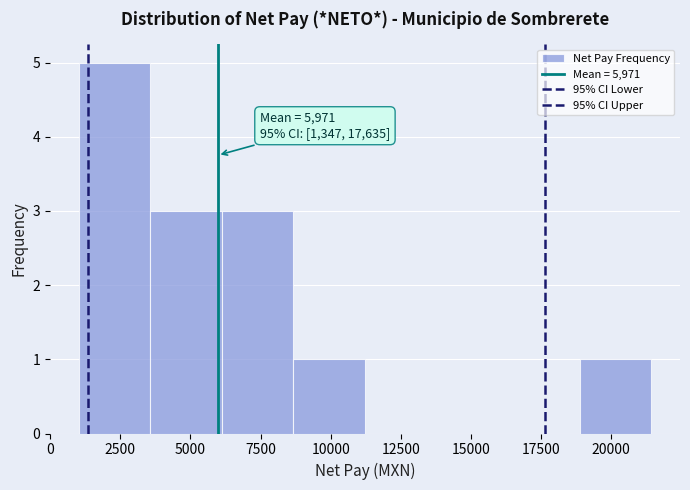

Which range on the x-axis has the tallest bar?

1000 to 3500